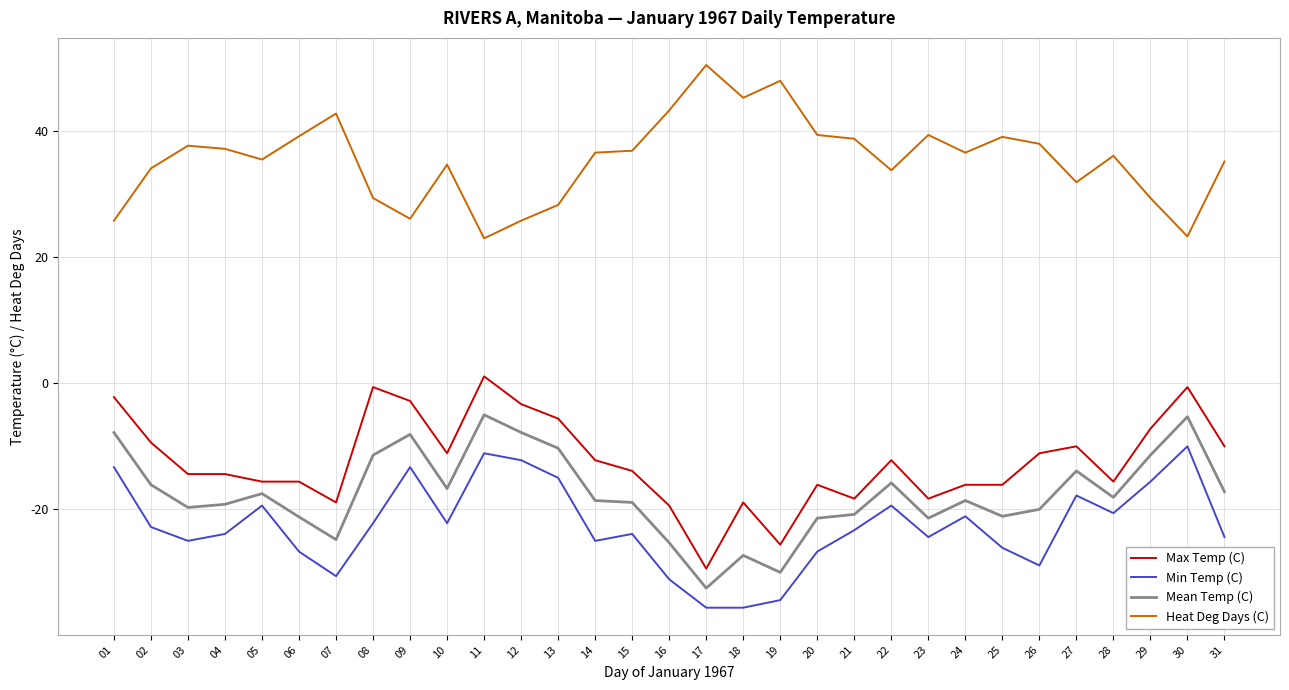

Is the value of Heat Deg Days (C) at 06 greater than the value of Max Temp (C) at 06?

Yes